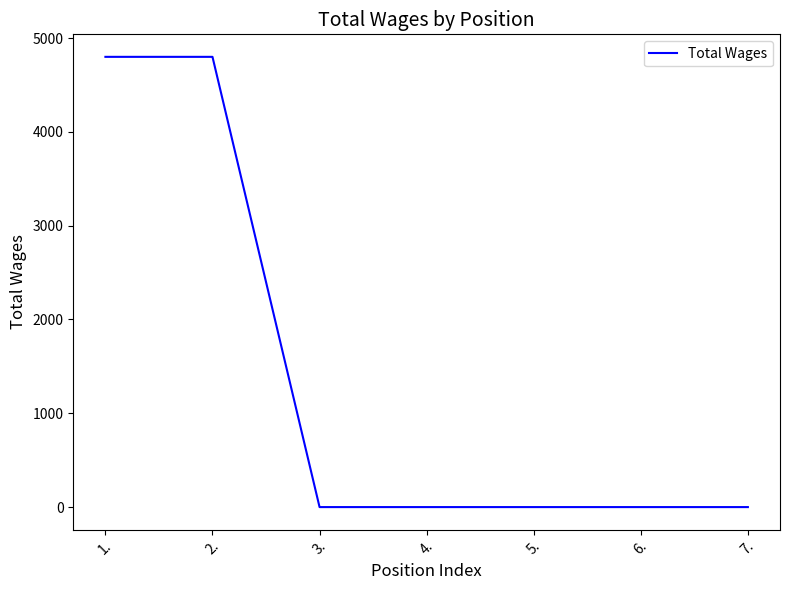

What is the difference between the maximum and minimum values?

4800